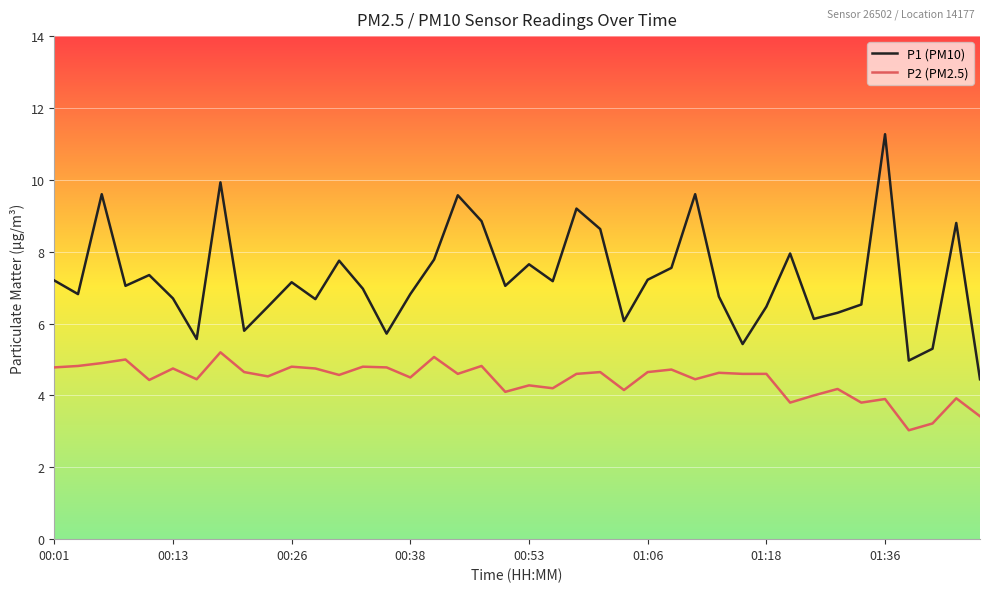

How many lines are shown in the chart?

2